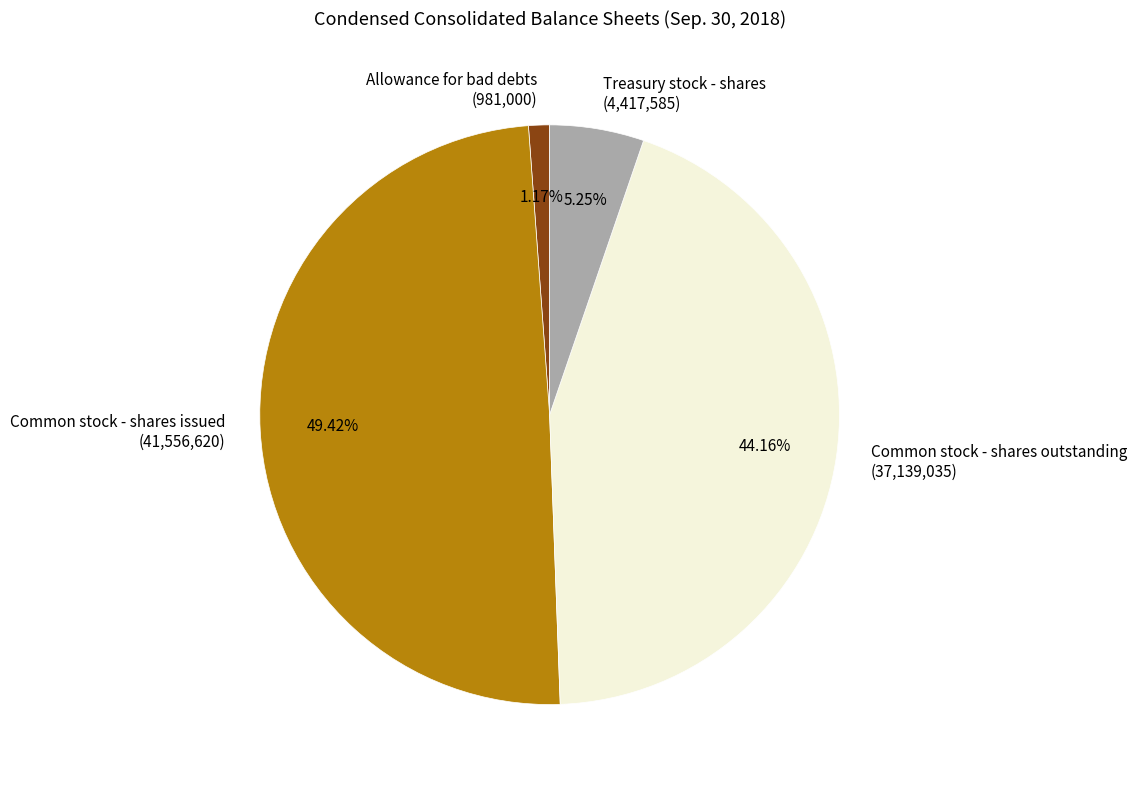

How many slices are in this pie chart?

4